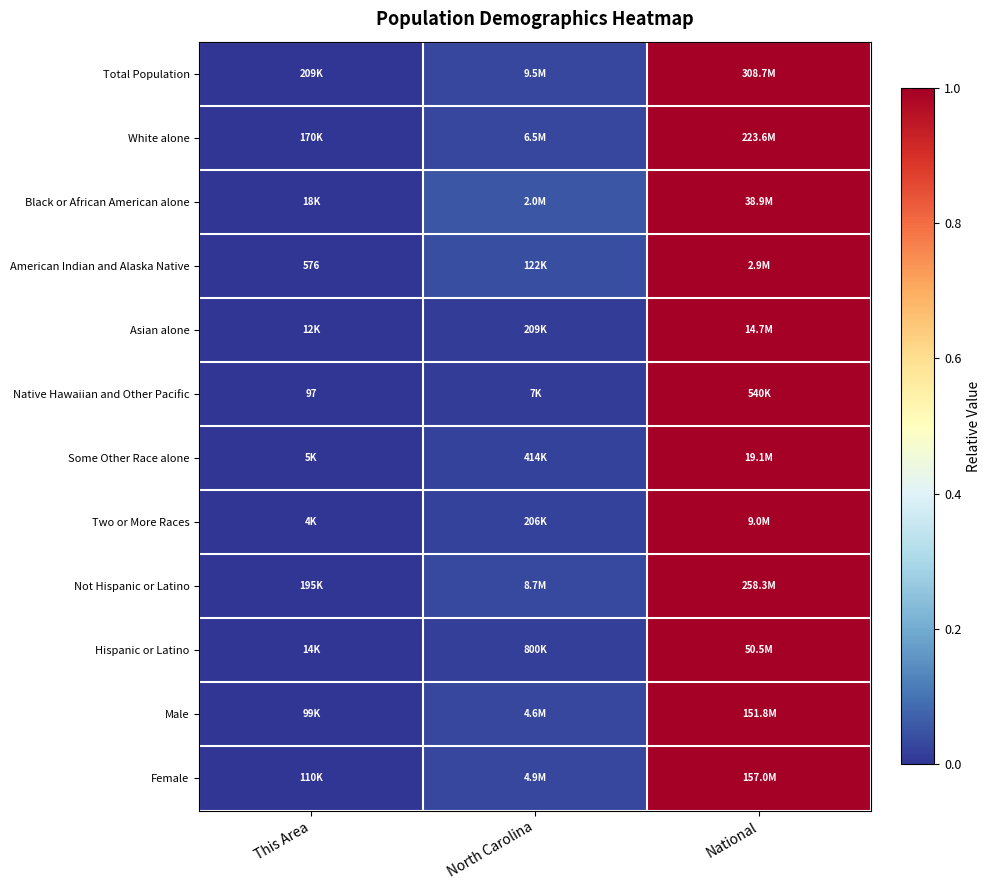

At which label is Male closest to 0?

This Area